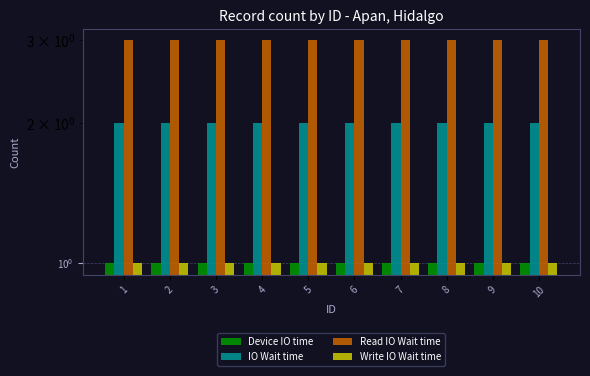

Which series changed the most between 3 and 5?

Device IO time